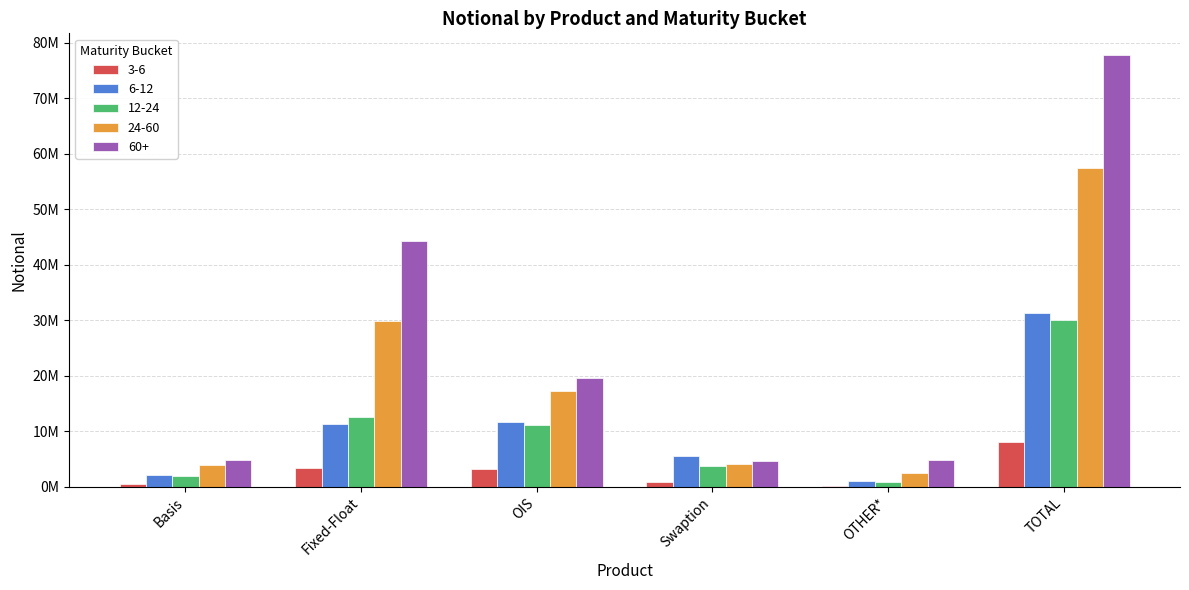

What is the average value of the 12-24 series?

9987635